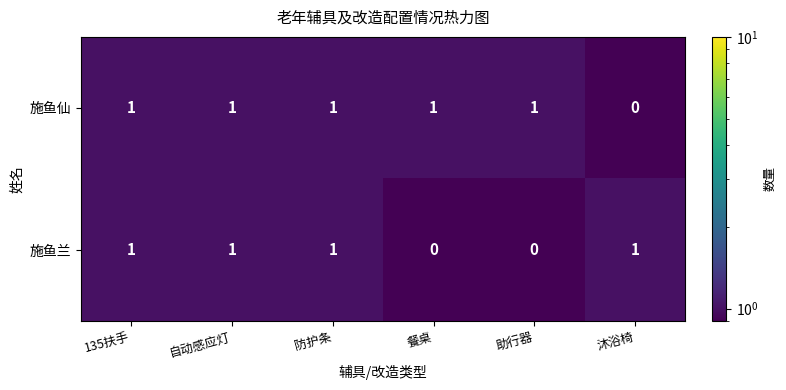

Reading left to right, transcribe all the data shown in this chart.

施鱼仙: 1	1	1	1	1	0
施鱼兰: 1	1	1	0	0	1